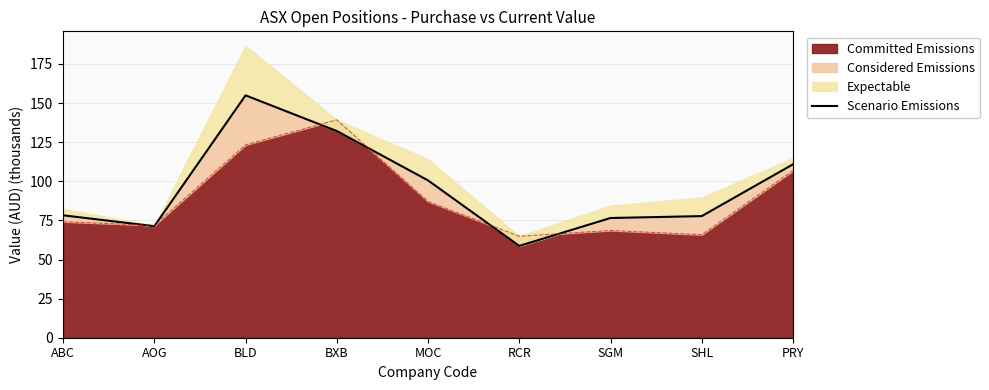

True or false: Committed Emissions has a value of 19.5 at MOC.

False